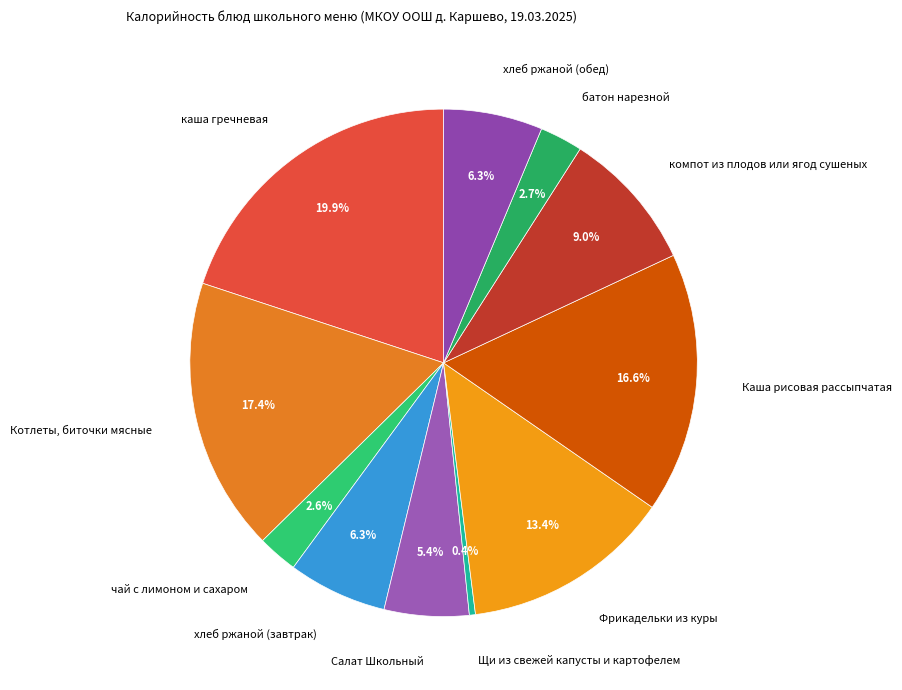

Which category has the smallest portion of the pie?

Щи из свежей капусты и картофелем